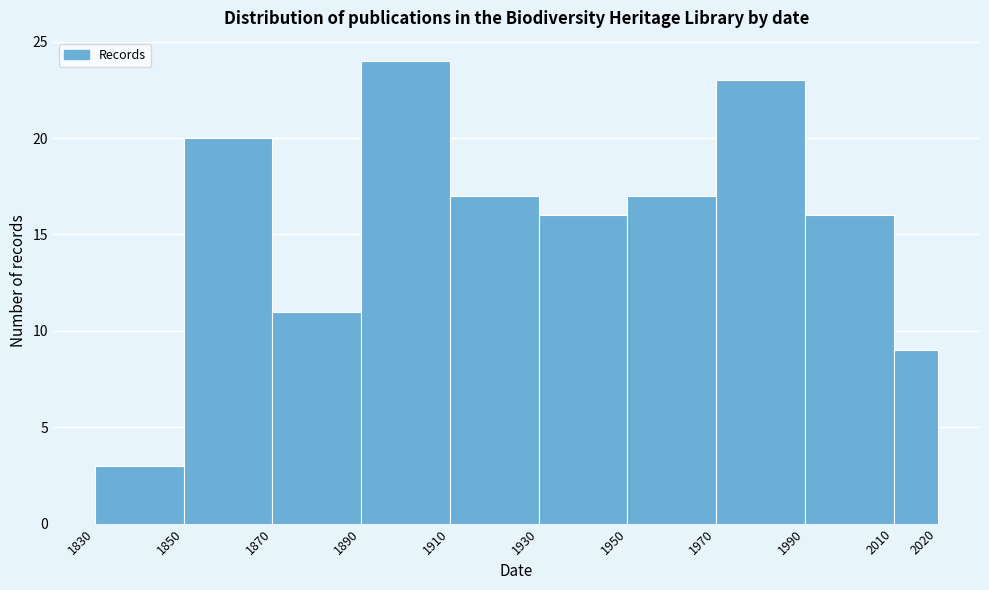

Which range on the x-axis has the tallest bar?

1890 to 1910